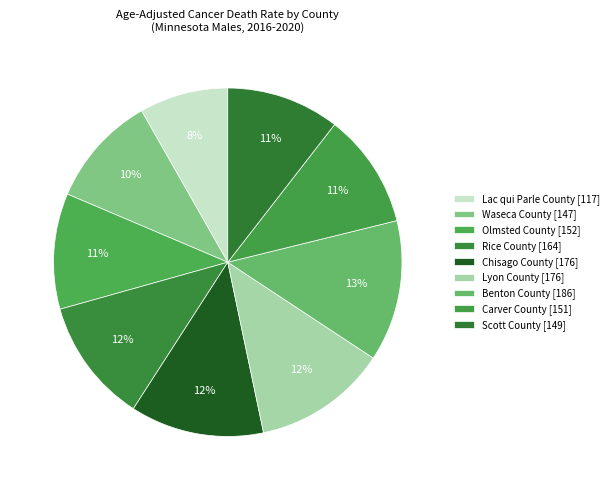

To the nearest percent, what portion does Lyon County represent?

12%